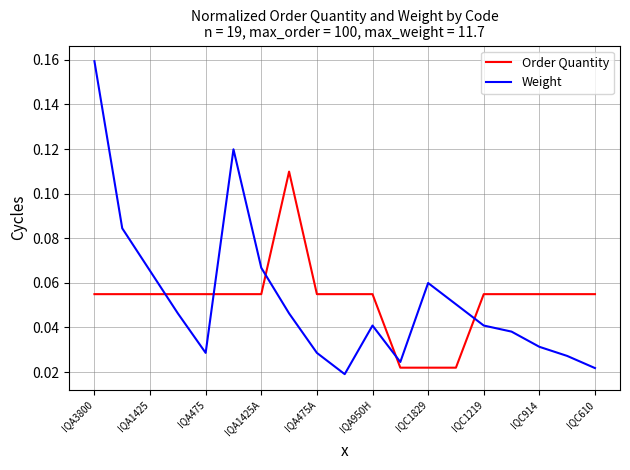

List the series in order of their peak value, highest first.

Weight, Order Quantity